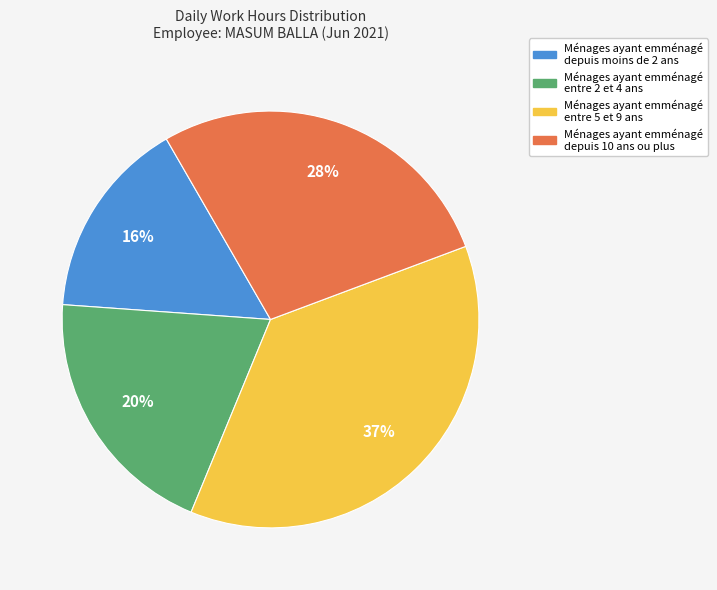

To the nearest percent, what is the average slice percentage?

25%